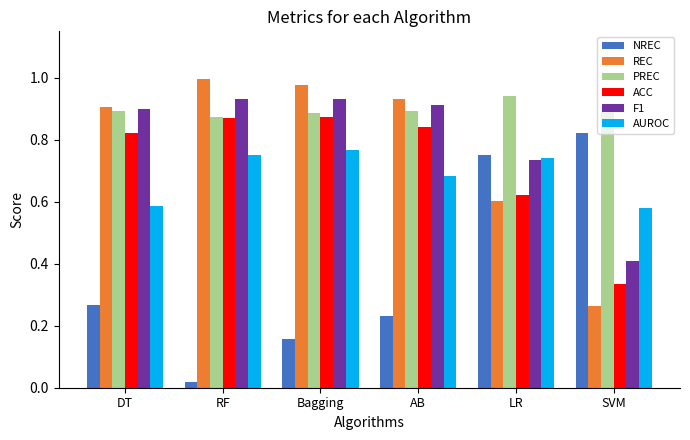

At which label is NREC closest to 0?

RF